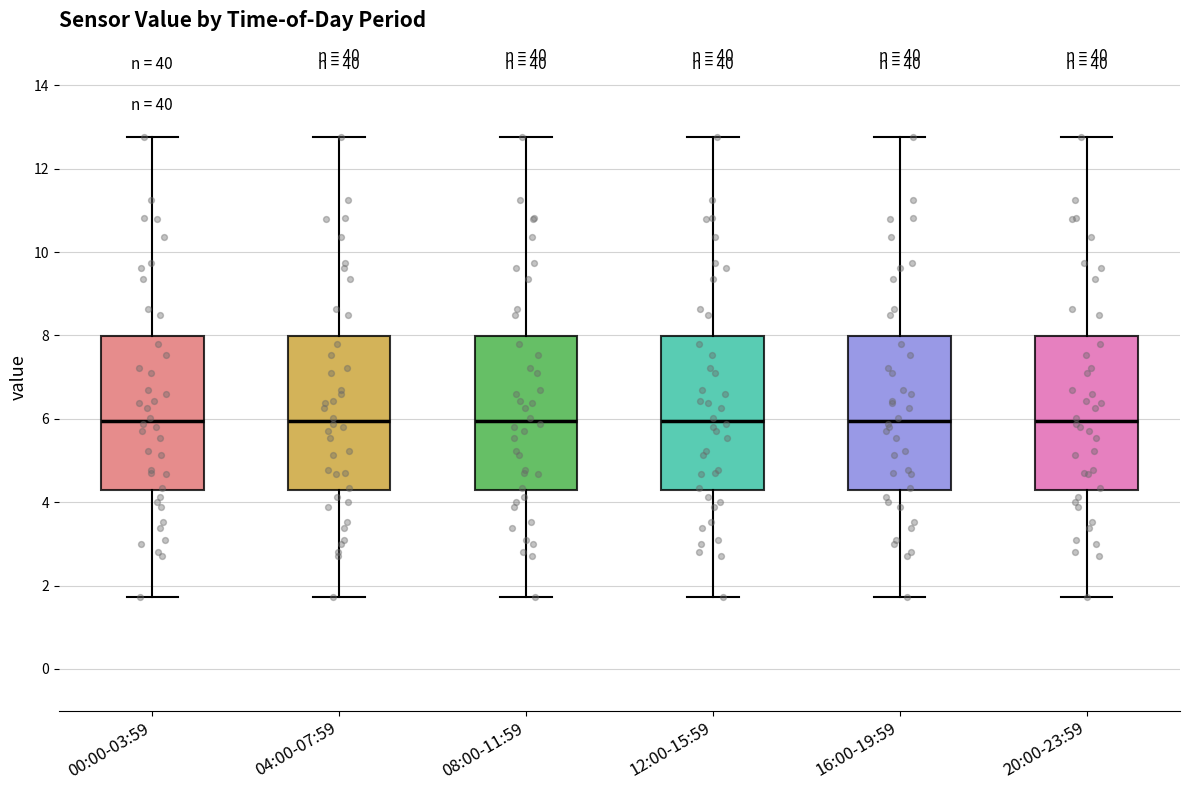

Reading left to right, read every box against the y-axis: the position of its median line, the range the box covers, and the ends of its whiskers. The values are not printed on the chart, so give them approximately, as read against the axis.

00:00-03:59: median 6.0, box 4.2 to 8.0, whiskers 1.8 to 12.8
04:00-07:59: median 6.0, box 4.2 to 8.0, whiskers 1.8 to 12.8
08:00-11:59: median 6.0, box 4.2 to 8.0, whiskers 1.8 to 12.8
12:00-15:59: median 6.0, box 4.2 to 8.0, whiskers 1.8 to 12.8
16:00-19:59: median 6.0, box 4.2 to 8.0, whiskers 1.8 to 12.8
20:00-23:59: median 6.0, box 4.2 to 8.0, whiskers 1.8 to 12.8